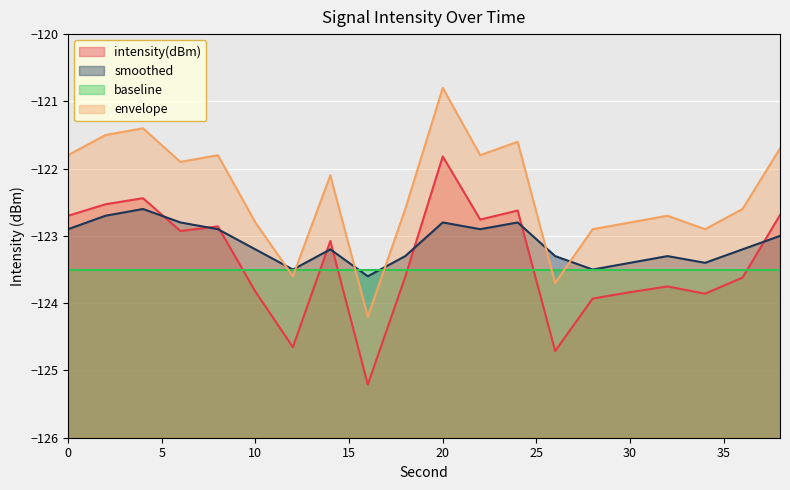

Does the chart display data point markers on the line(s)?

No